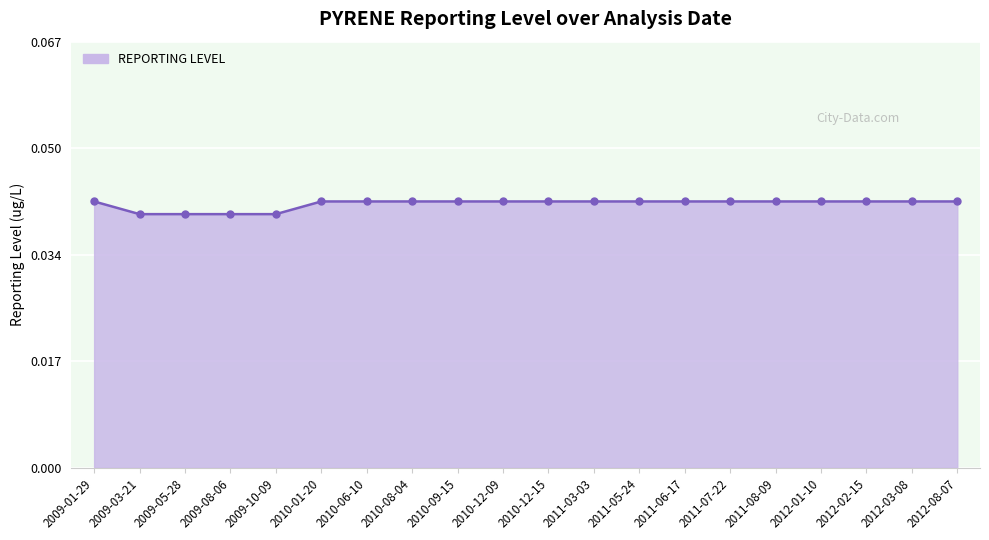

Is it true that the value at 2010-08-04 is 0.1?

False